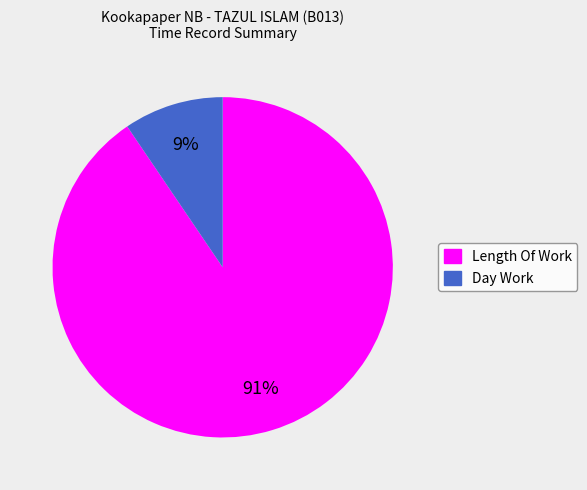

Which category has the smallest portion of the pie?

Day Work